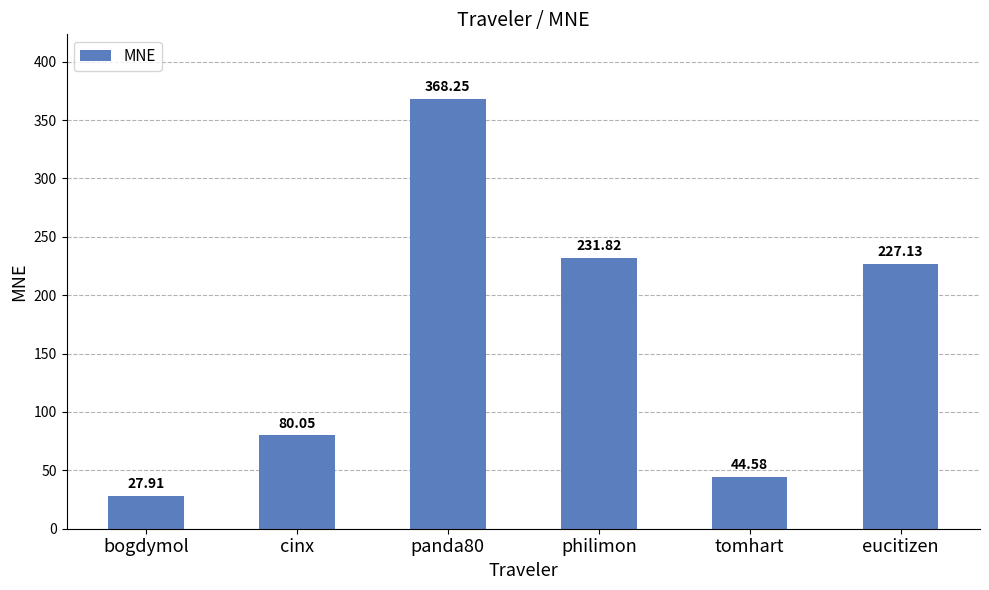

What is the smallest value displayed?

27.9